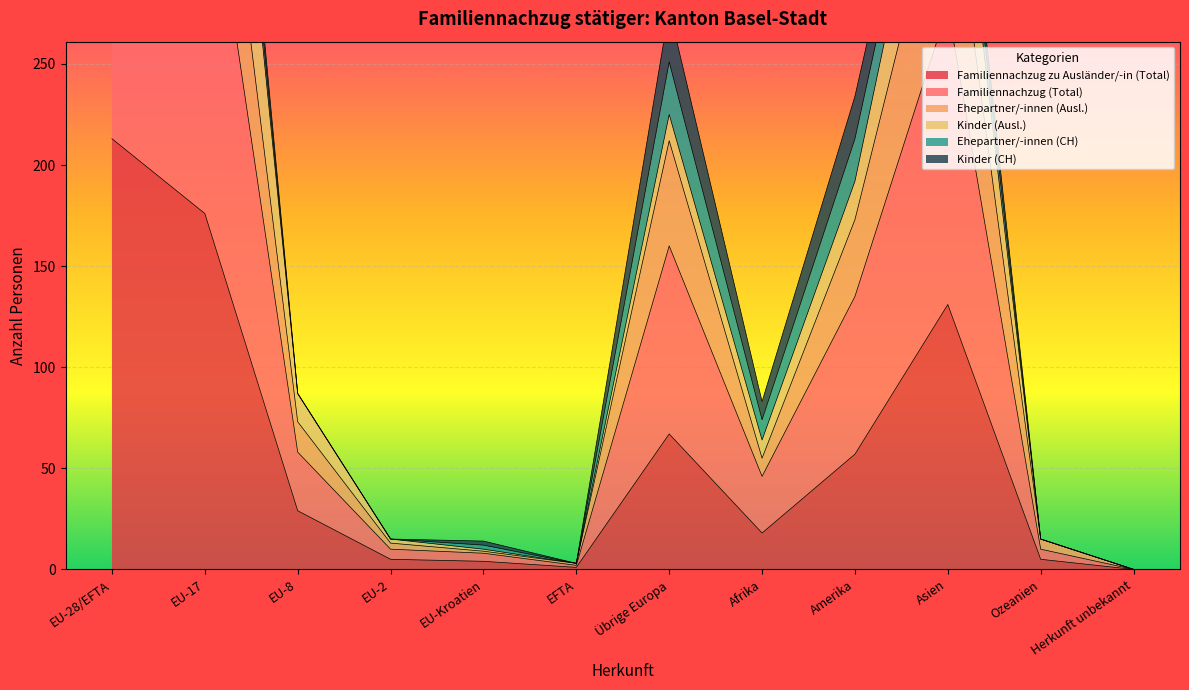

Is it true that Familiennachzug zu Ausländer/-in (Total) equals 29 at EU-8?

True